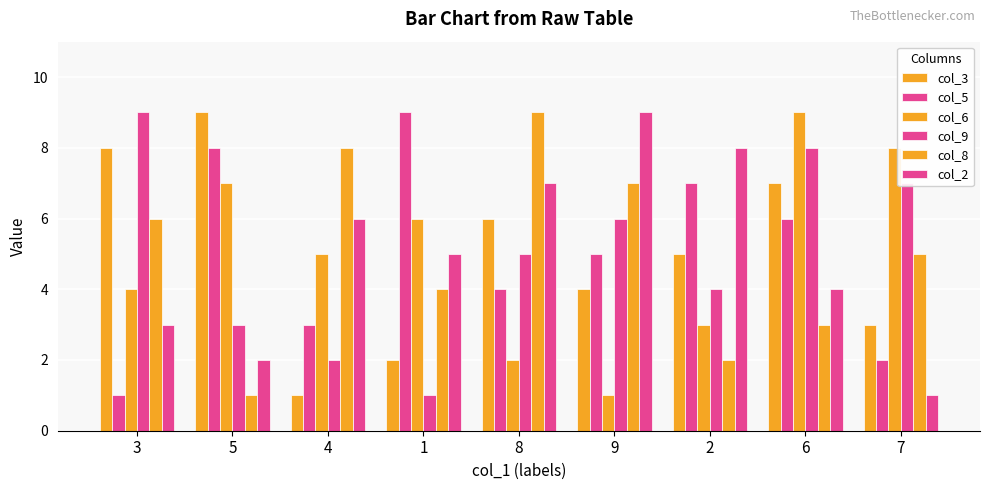

How many series are shown in this chart?

6